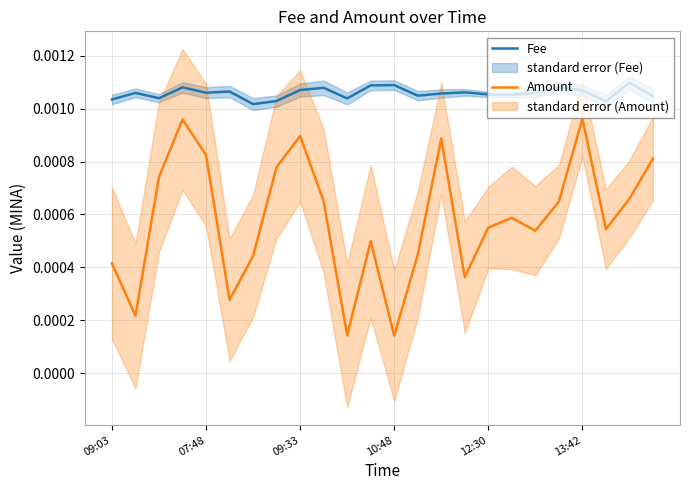

List the series in order of their overall mean, highest first.

Fee, Amount